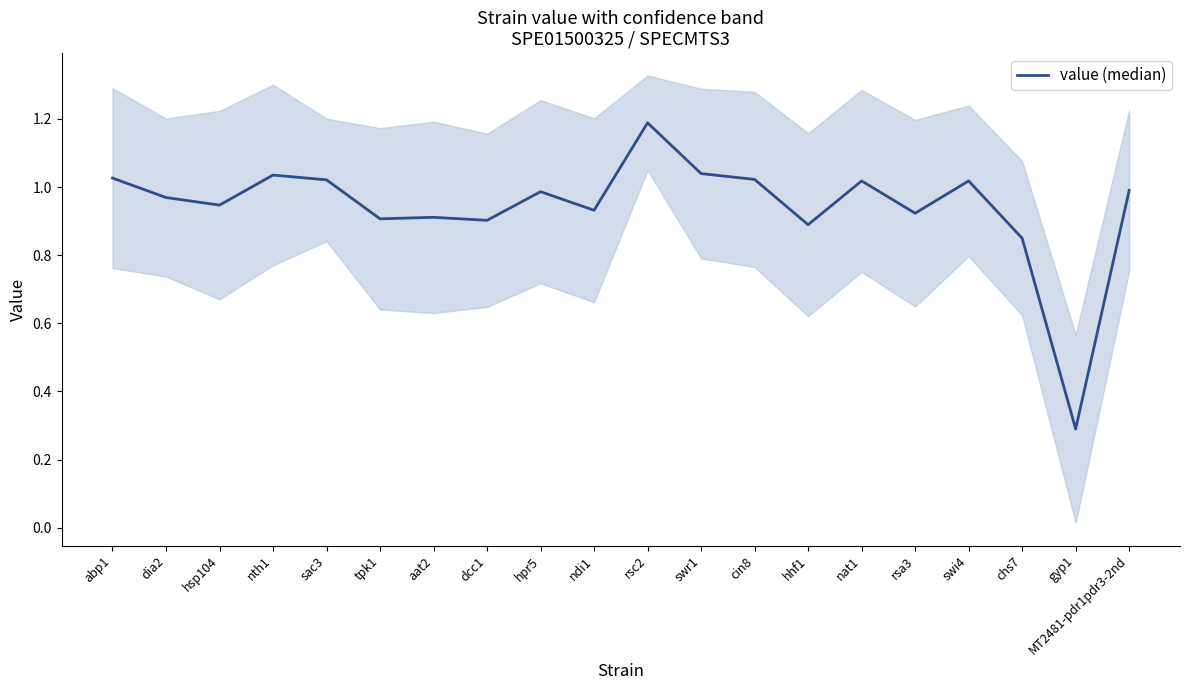

List the labels in order of value, smallest first.

gyp1, chs7, hhf1, dcc1, tpk1, aat2, rsa3, ndi1, hsp104, dia2, hpr5, MT2481-pdr1pdr3-2nd, nat1, swi4, sac3, cin8, abp1, nth1, swr1, rsc2